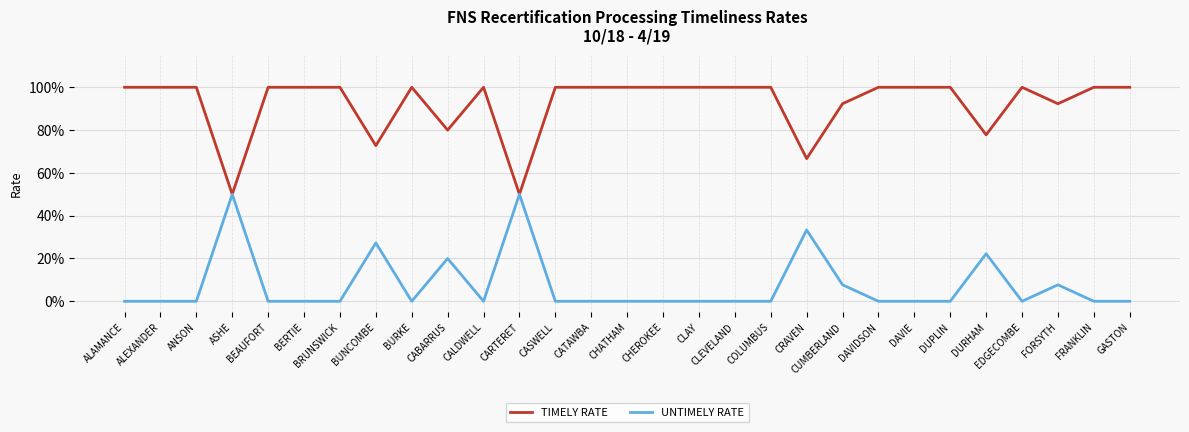

What is the label of the 6th point from the left?

BERTIE